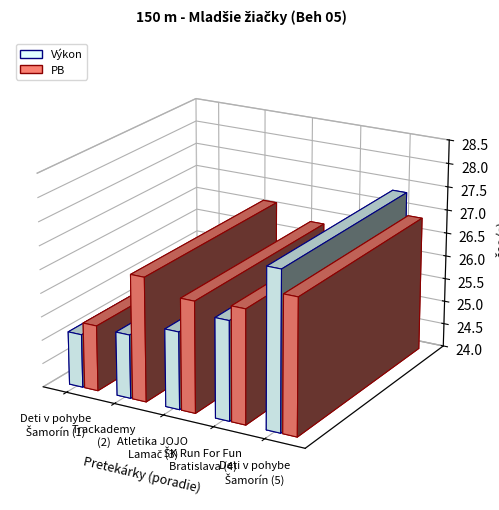

What is the difference between the Výkon values at Trackademy
(2) and Deti v pohybe
Šamorín (5)?

2.0